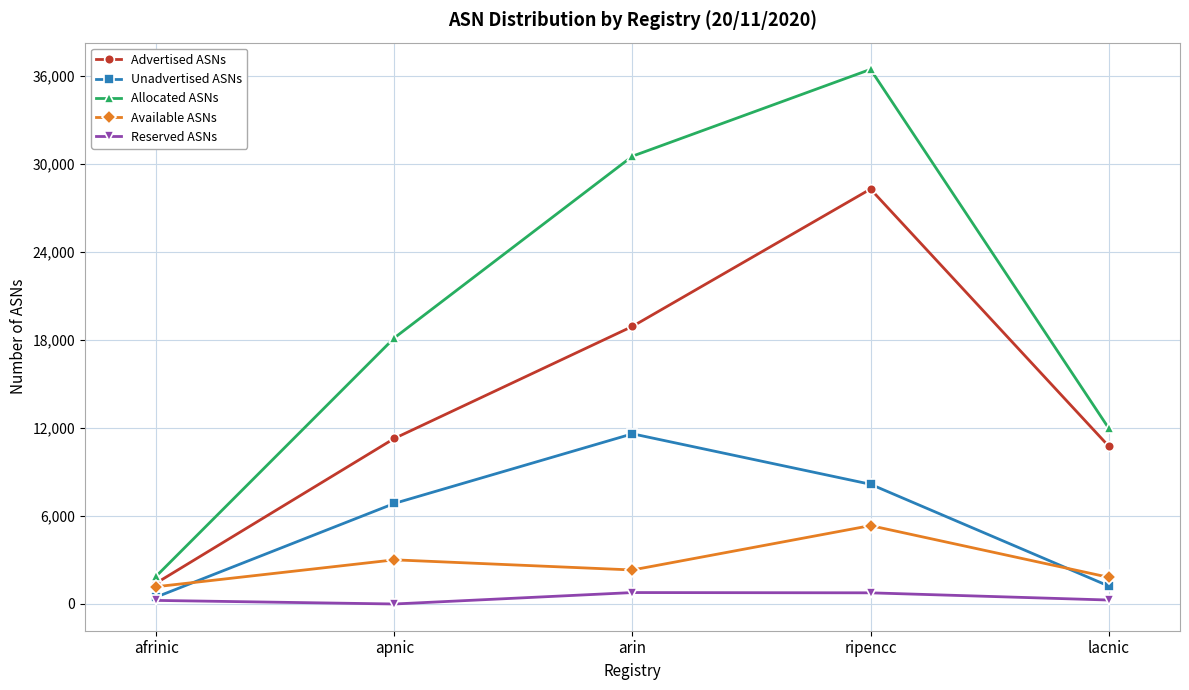

List the labels in order of Unadvertised ASNs value, largest first.

arin, ripencc, apnic, lacnic, afrinic